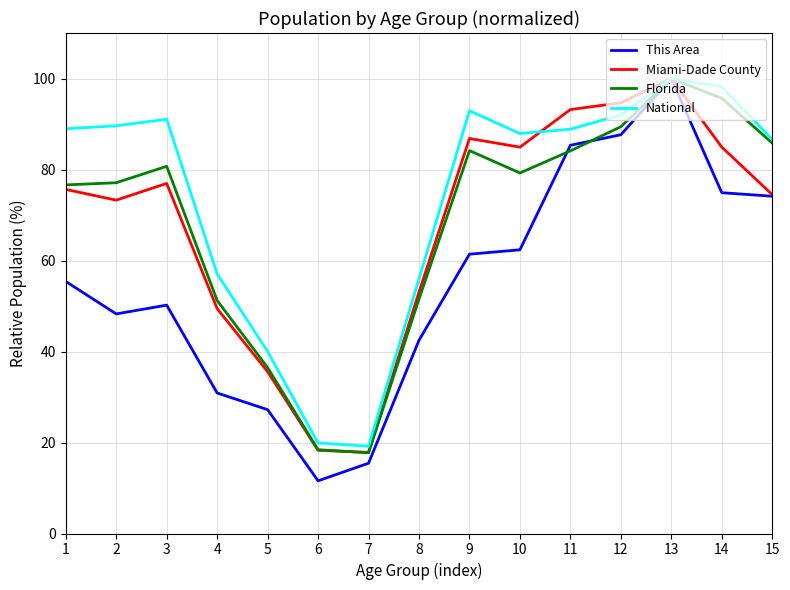

Does the chart have visible grid lines?

Yes